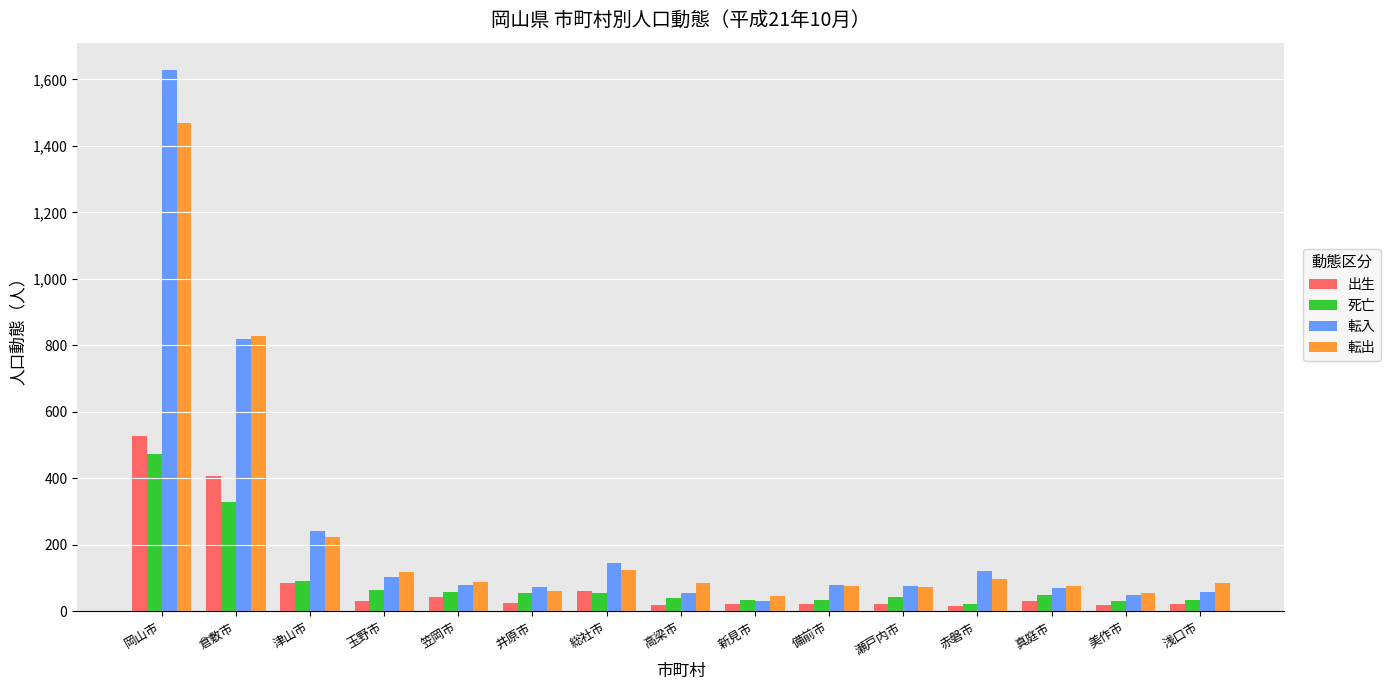

What is the difference between the maximum and minimum values in the 転入 series?

1598